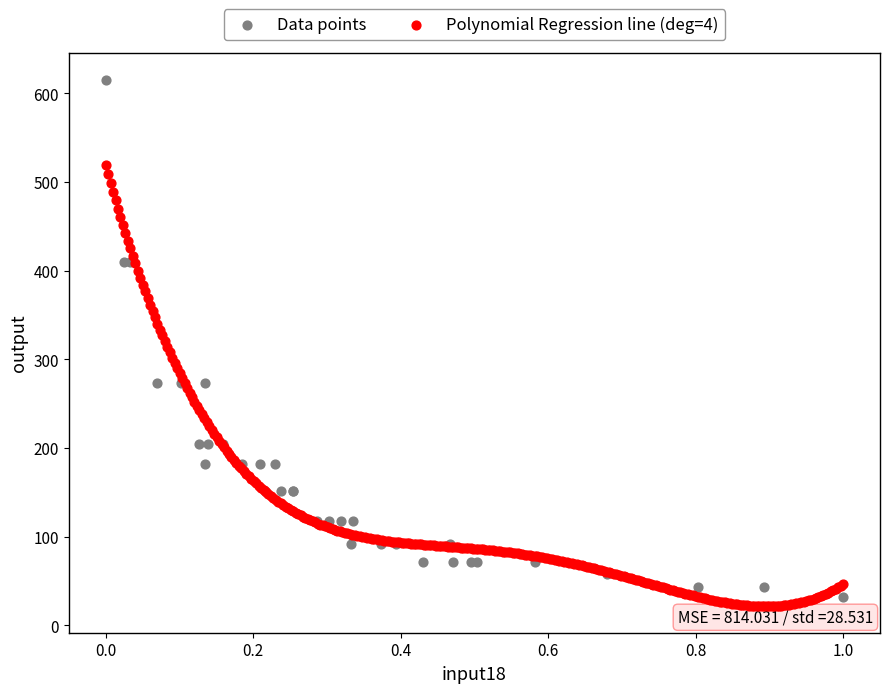

Which series has the largest Y range (max minus min)?

Data points